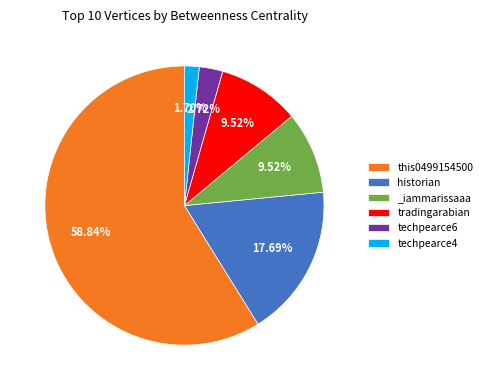

What is the largest slice in the pie chart?

this0499154500